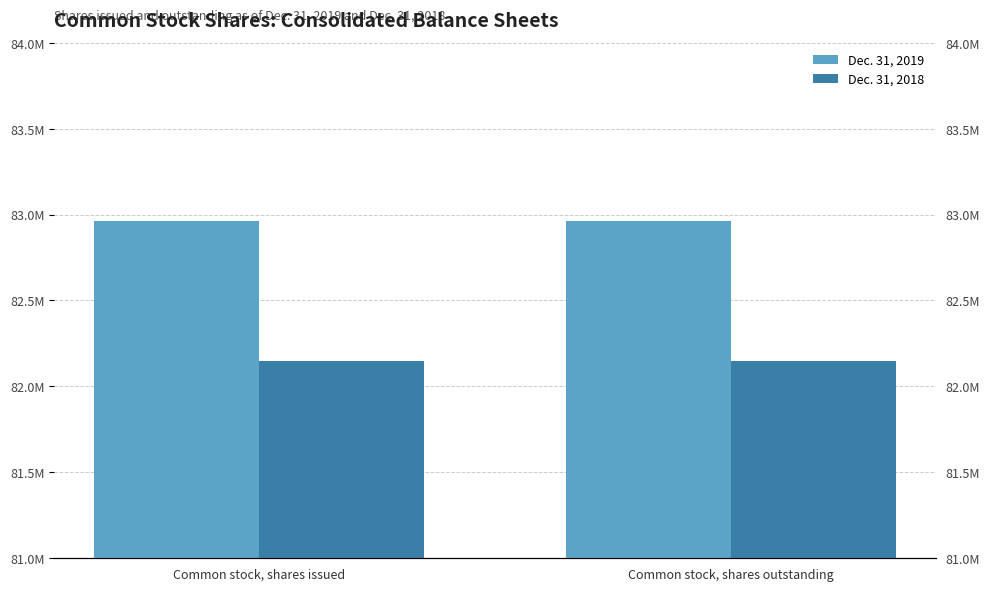

Reading left to right, extract all data points from this chart.

Dec. 31, 2019: 82964438	82964438
Dec. 31, 2018: 82148869	82148869